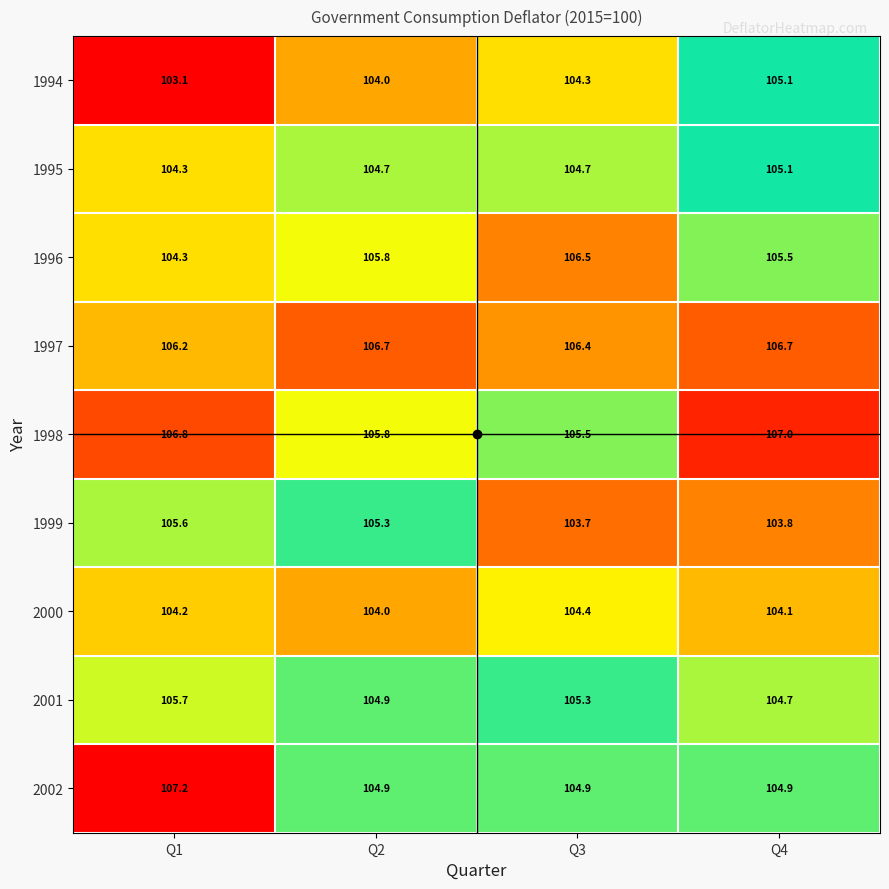

At which category is the sum across all series the highest?

Q1